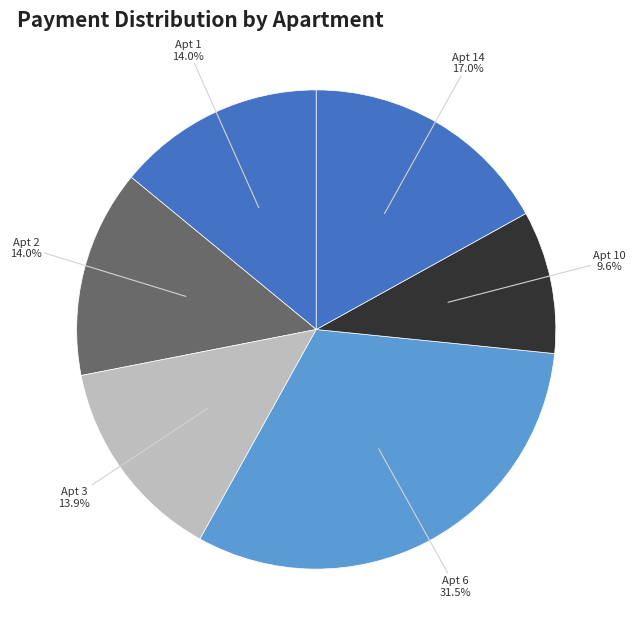

What percentage is NOT represented by Apt 1?

86.0%